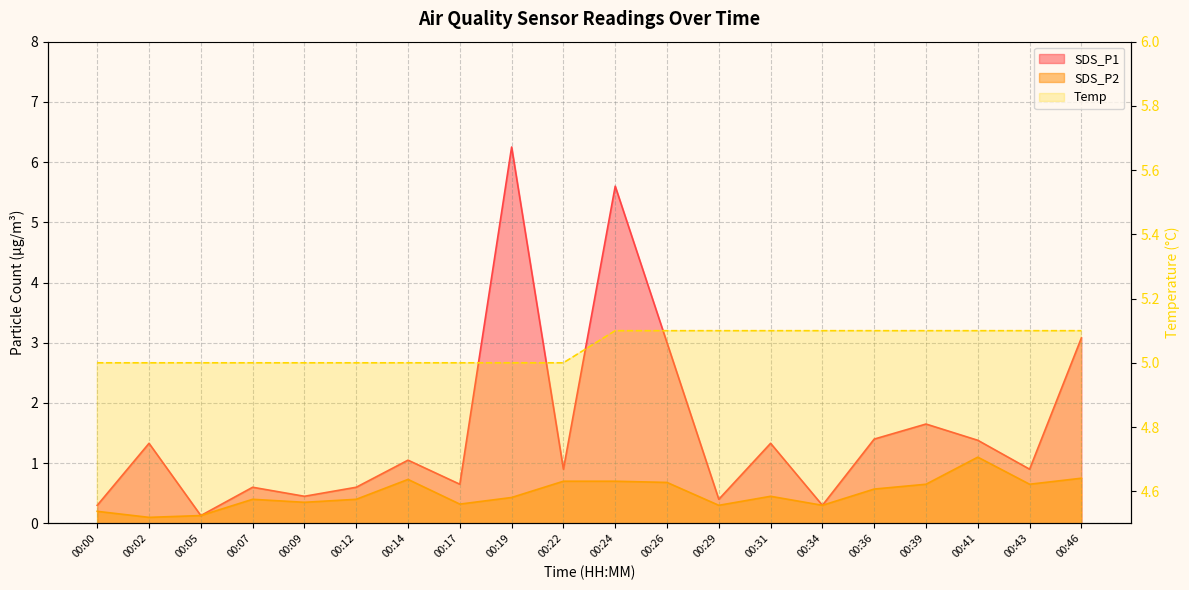

How many values in the SDS_P1 series are below 1?

10